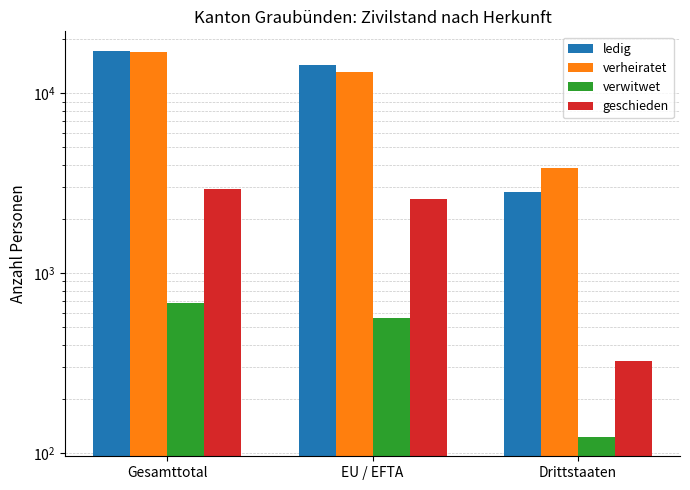

What is the maximum value for ledig?

17272